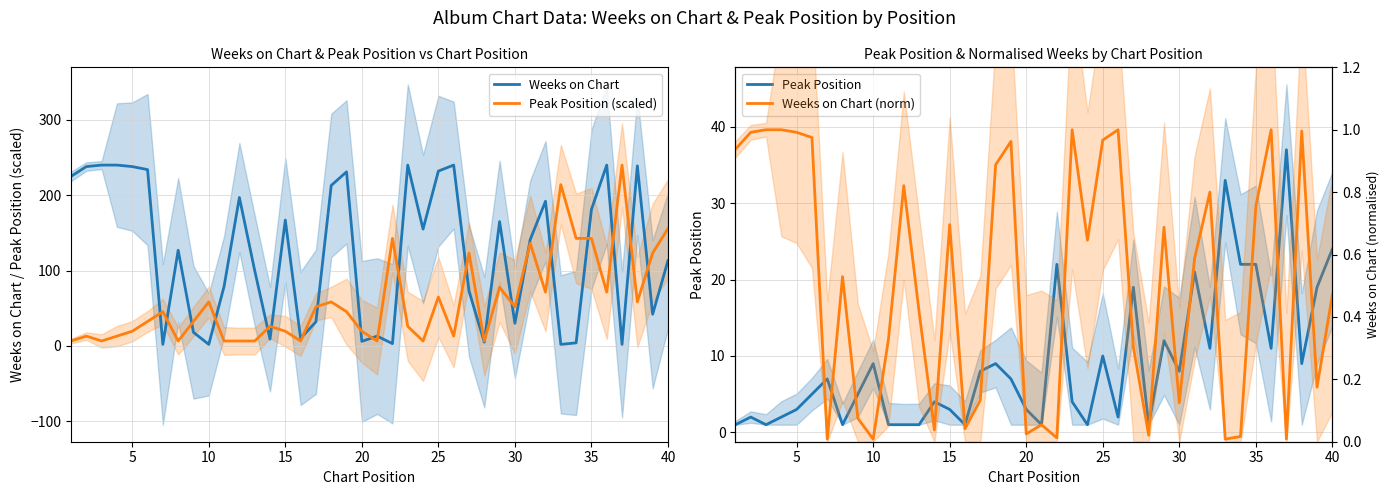

Is the value of Weeks on Chart at 30 greater than the value of Peak Position (scaled) at 15?

Yes